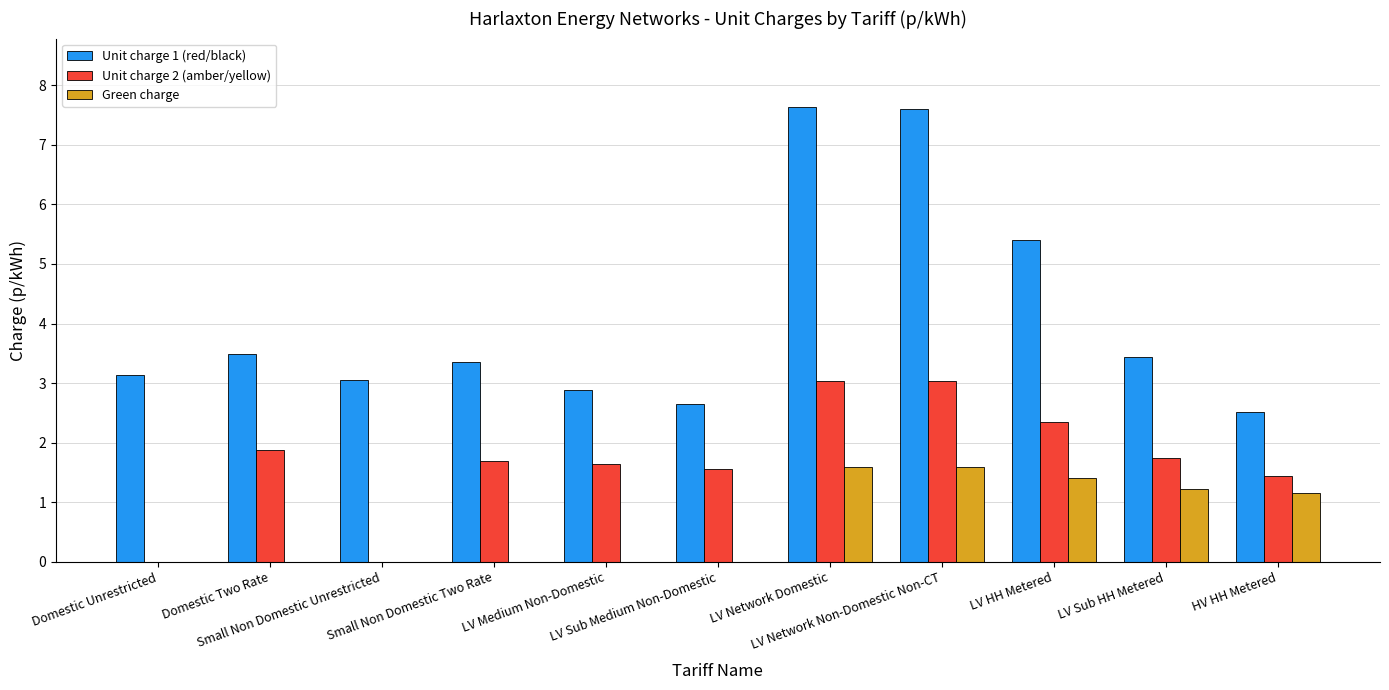

Which series has the largest total across all categories?

Unit charge 1 (red/black)